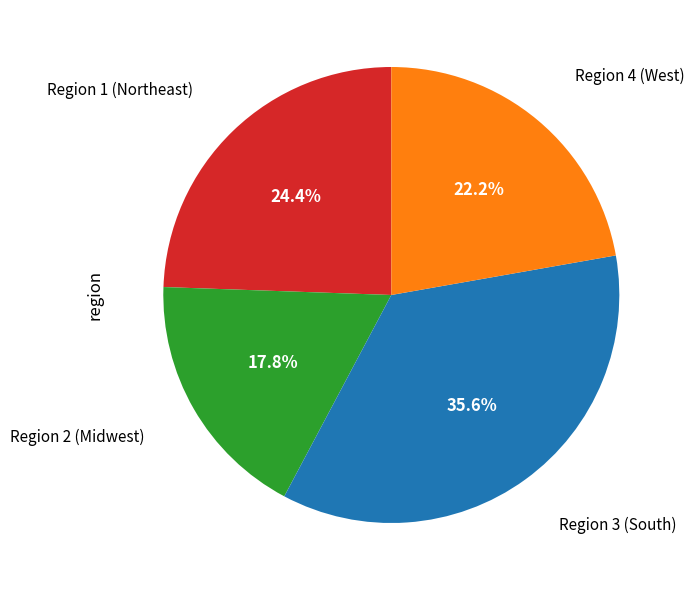

Count the number of slices in the pie.

4